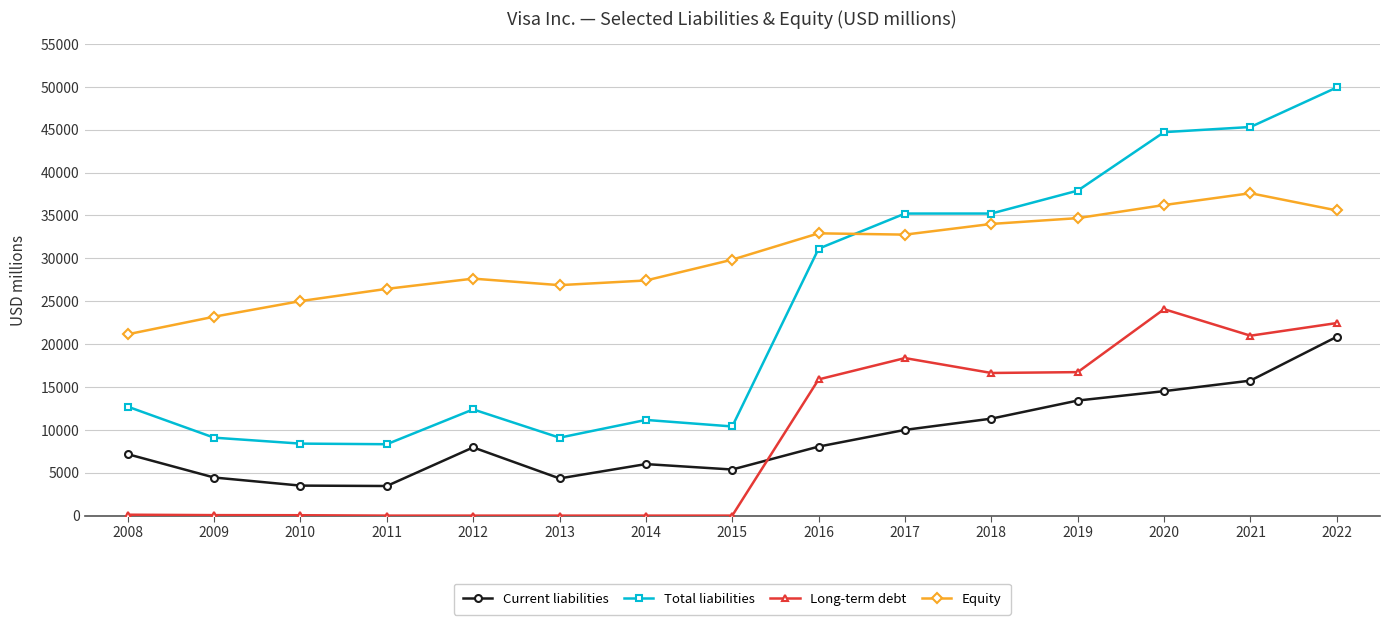

At which category is the sum across all series the highest?

2022